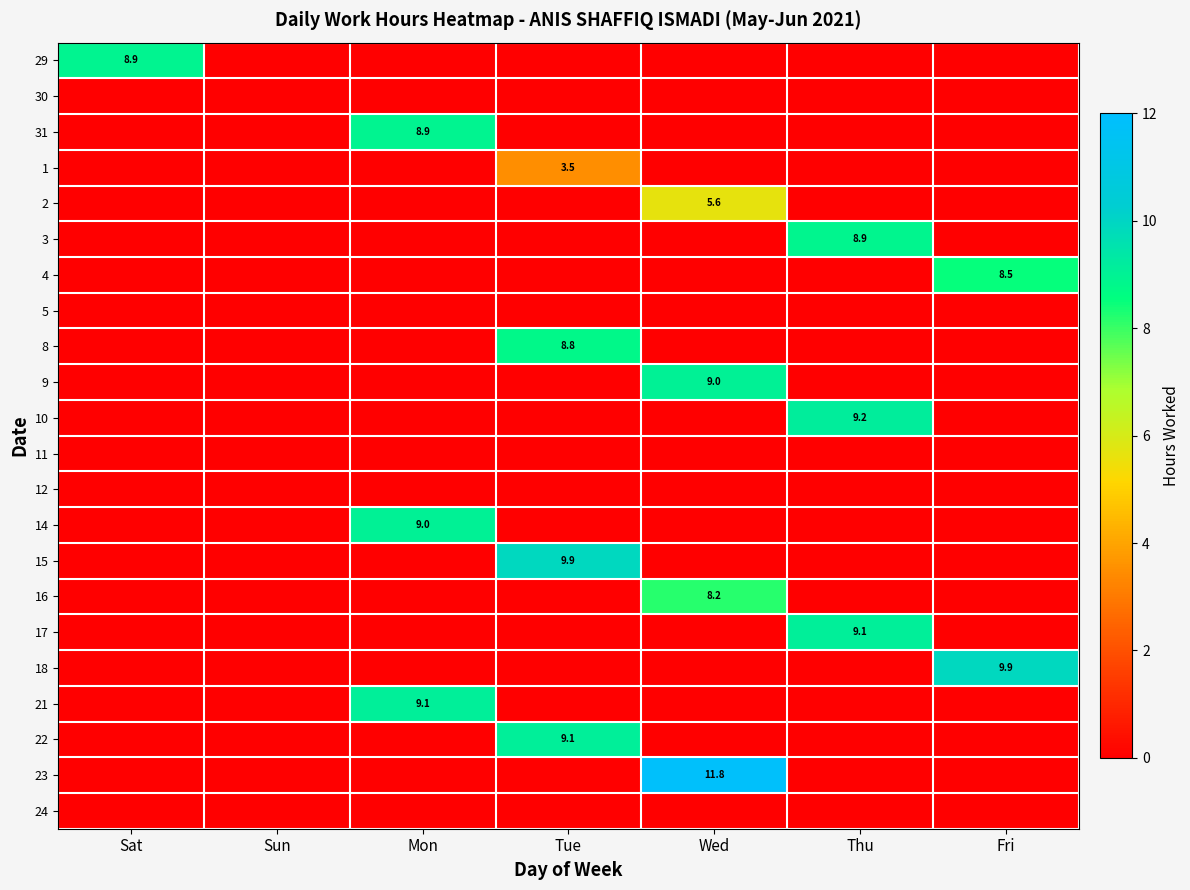

The value of 9 at Wed is 9.0. True or false?

True